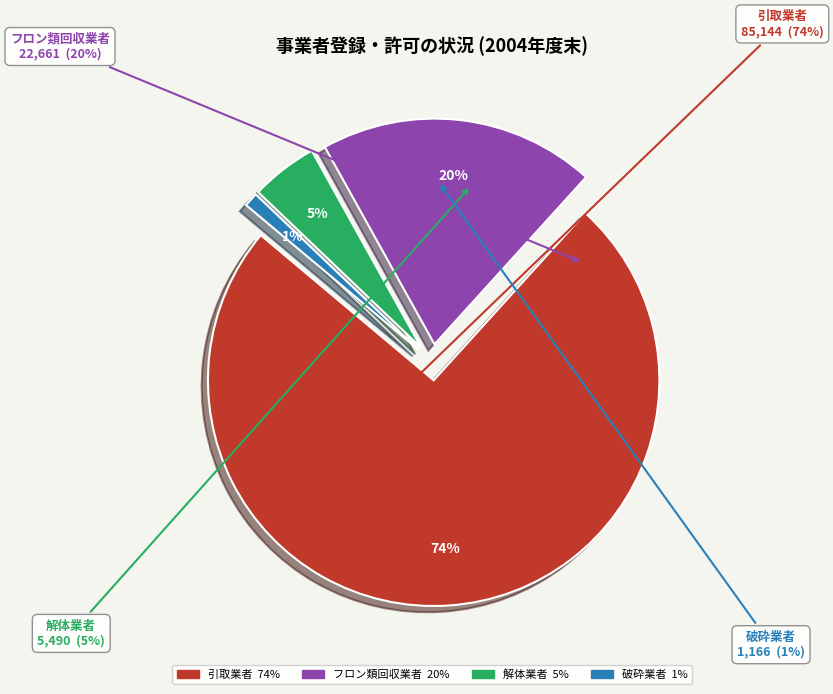

What is the change in value from 引取業者 to 破砕業者?

-83978